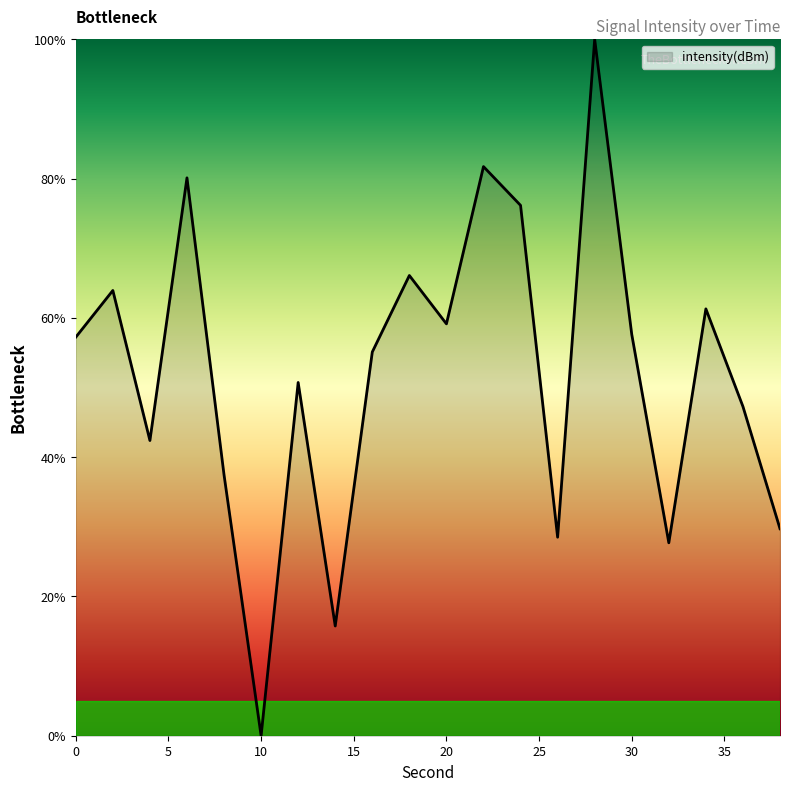

What is the greatest value displayed?

100.0